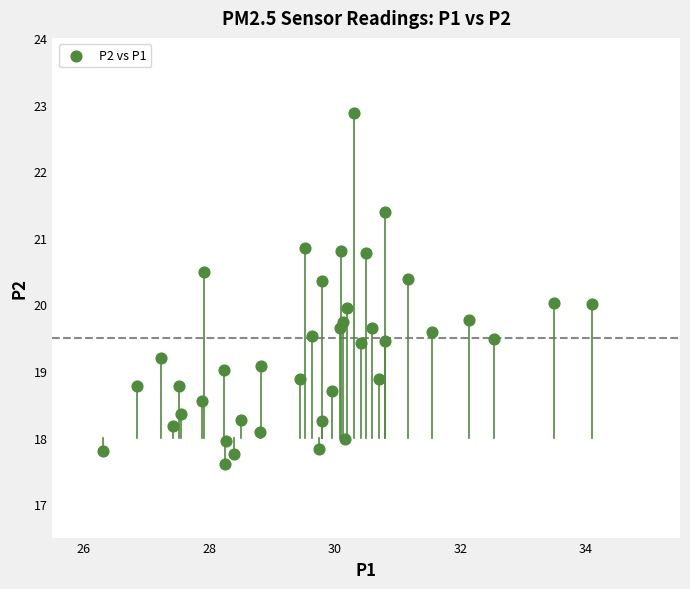

What is the range of X values (max minus min)?

7.8